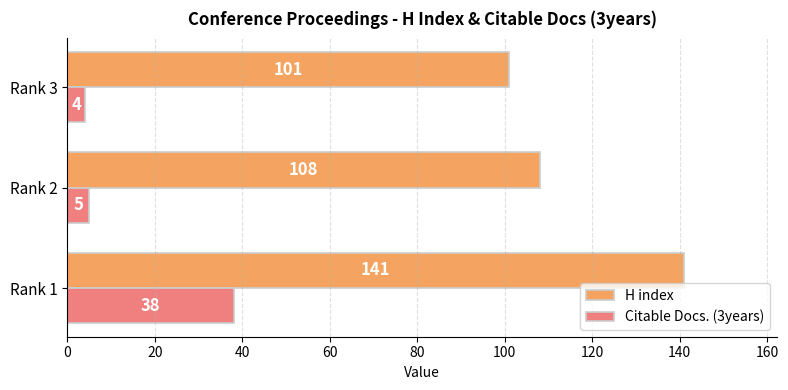

What is the difference between the H index values at Rank 2 and Rank 3?

7